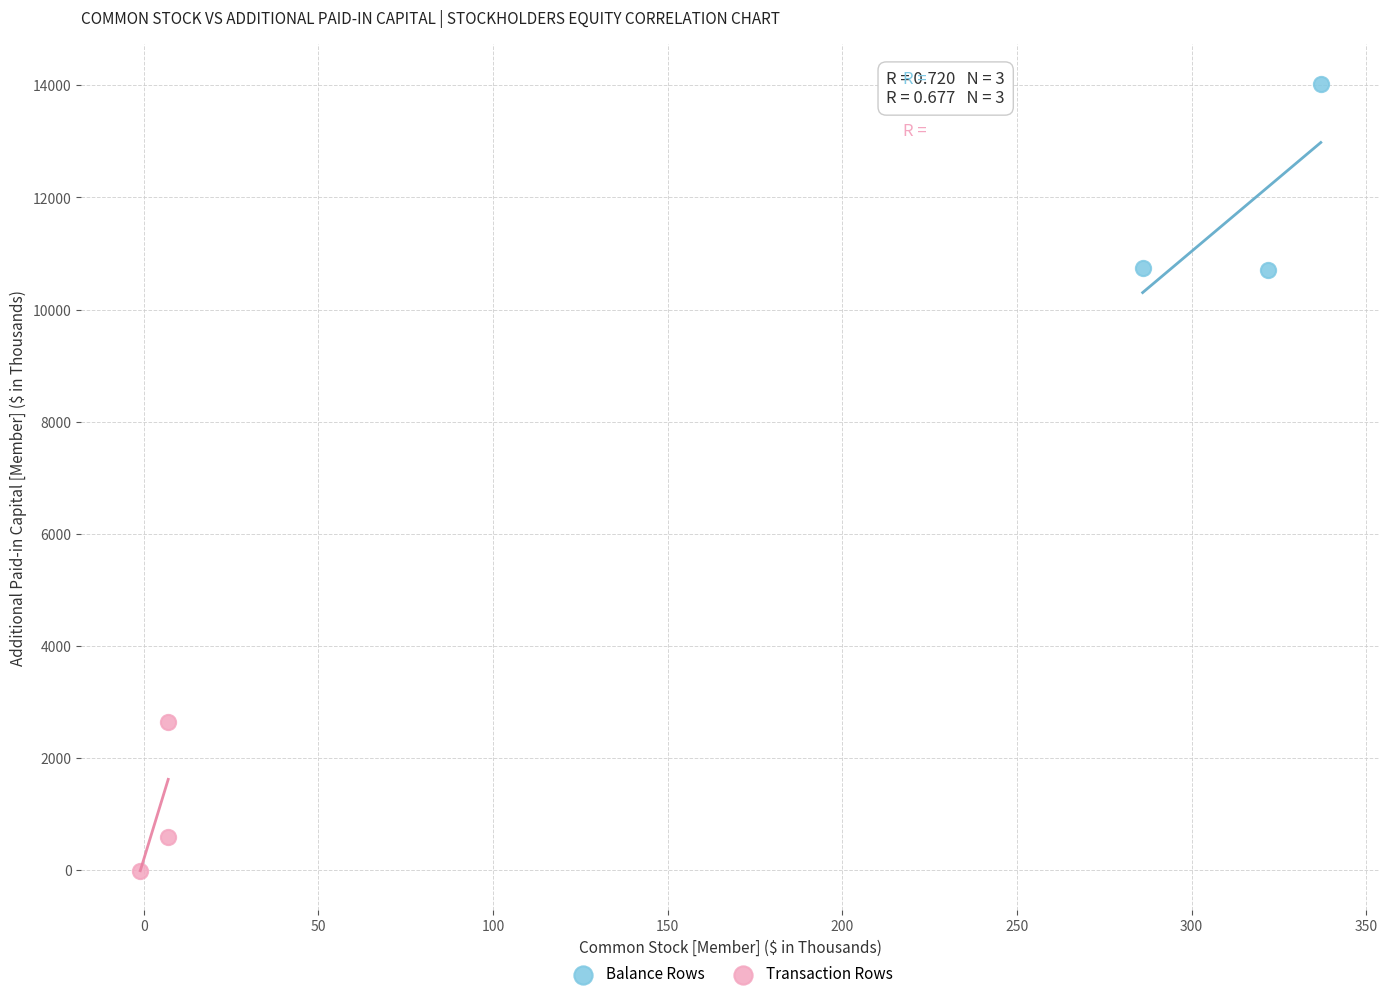

Which series has the widest spread of Y values?

Balance Rows